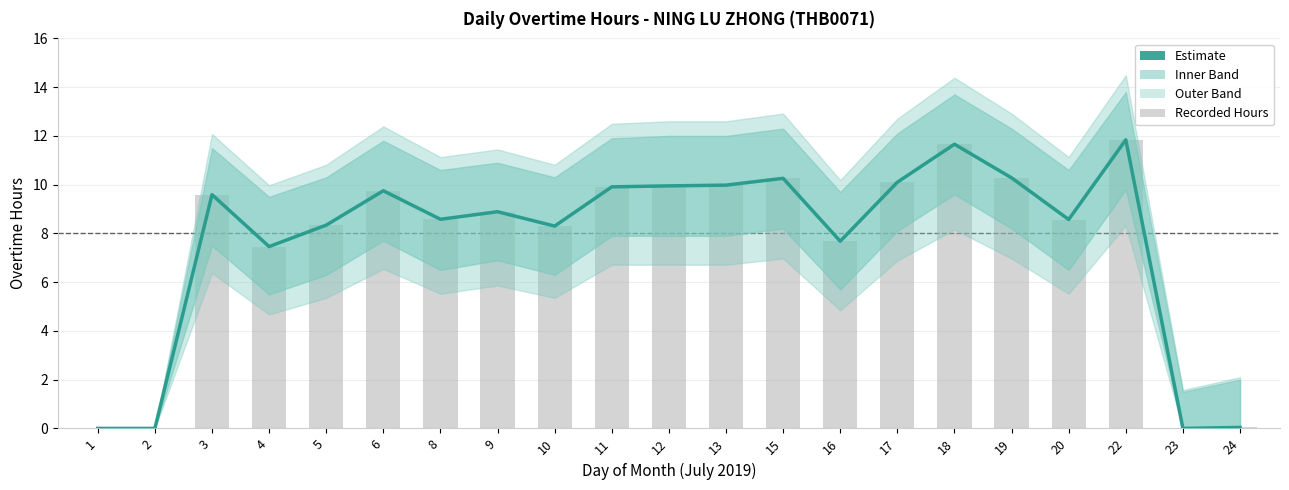

What is the difference between the Recorded Hours values at 1 and 12?

9.9